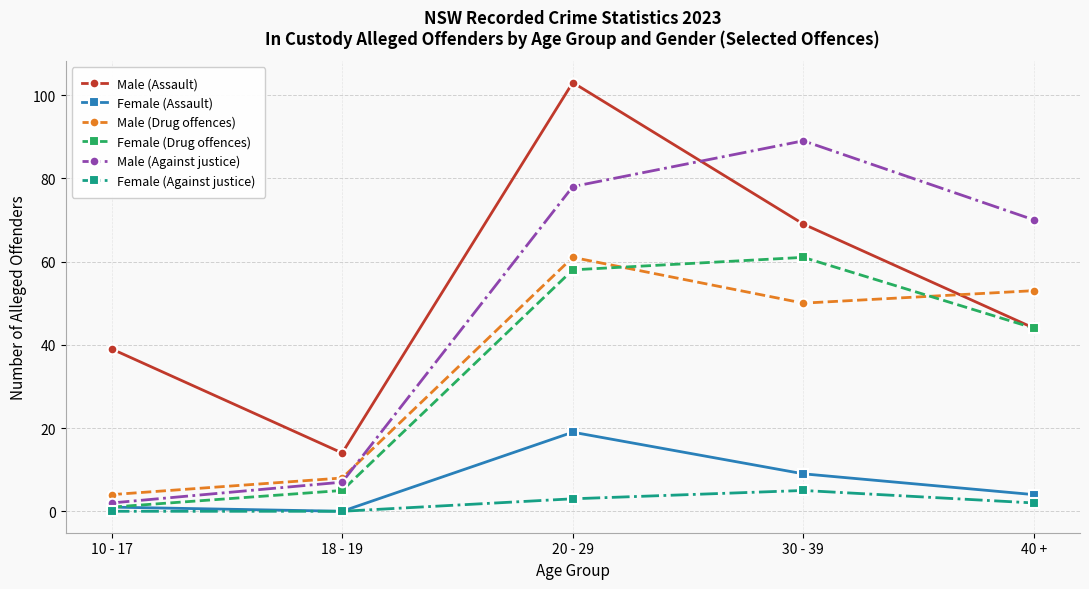

What is the difference between the second highest and second lowest values in the Male (Assault) series?

30